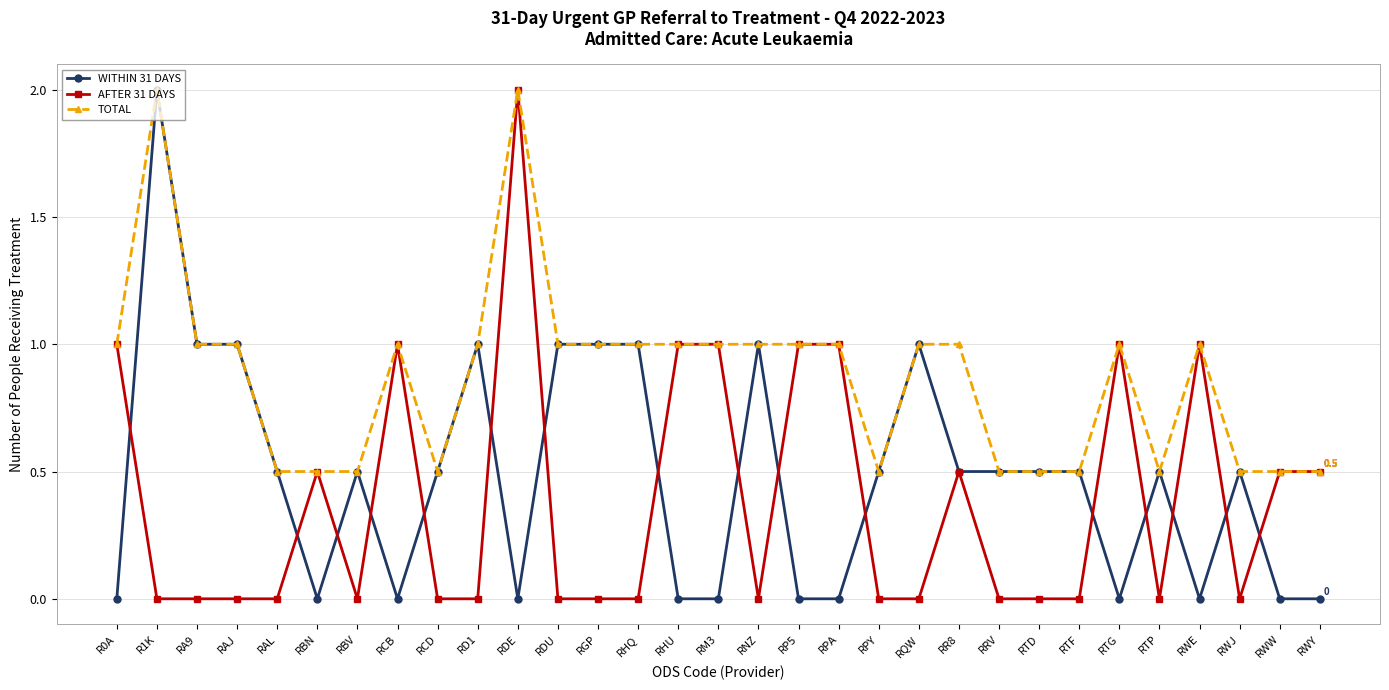

Rank the series by their average value, from lowest to highest.

AFTER 31 DAYS, WITHIN 31 DAYS, TOTAL